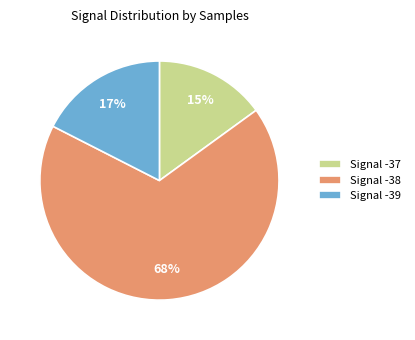

How many slices are in this pie chart?

3